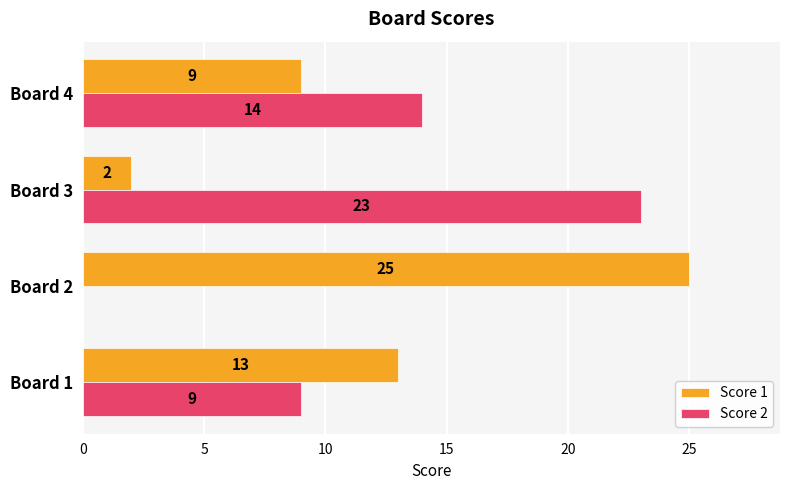

What is the sum of the Score 1 values at Board 1 and Board 2?

38